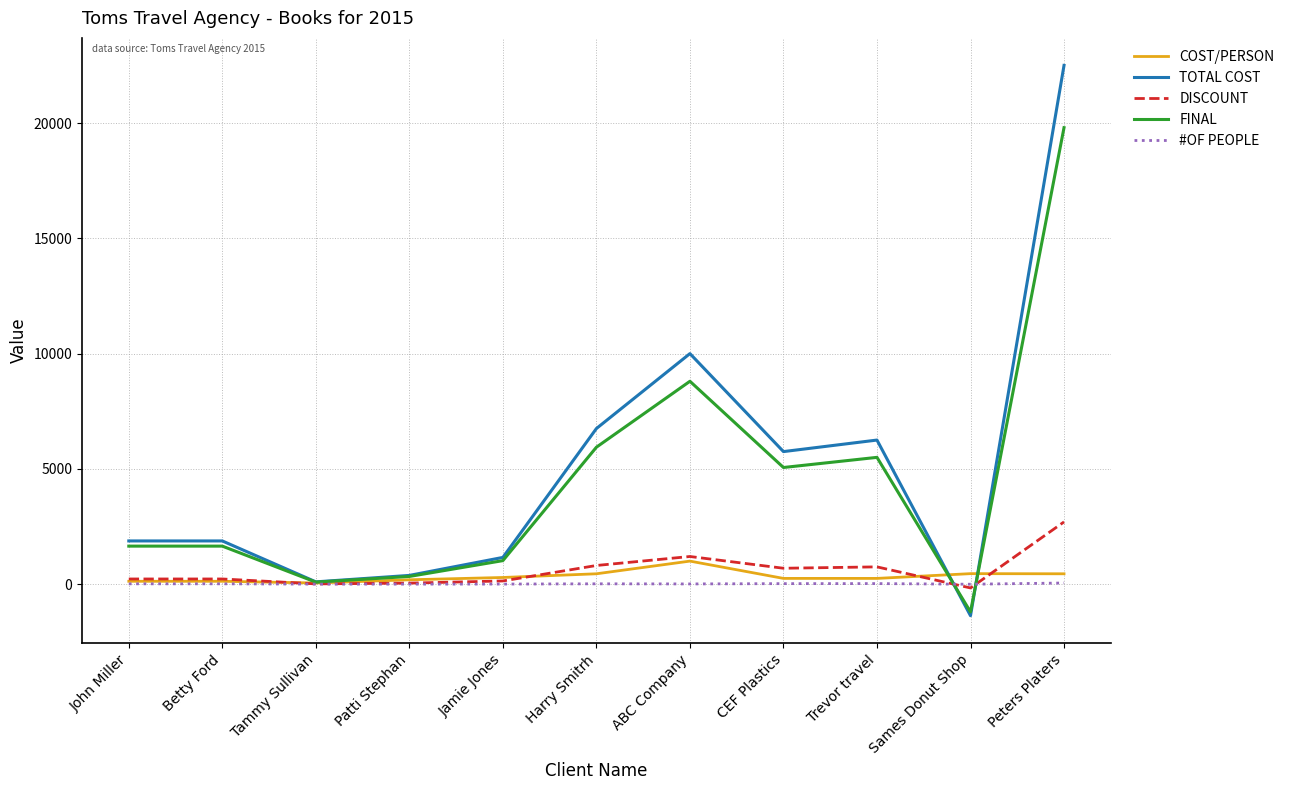

At which category is the sum across all series the highest?

Peters Platers